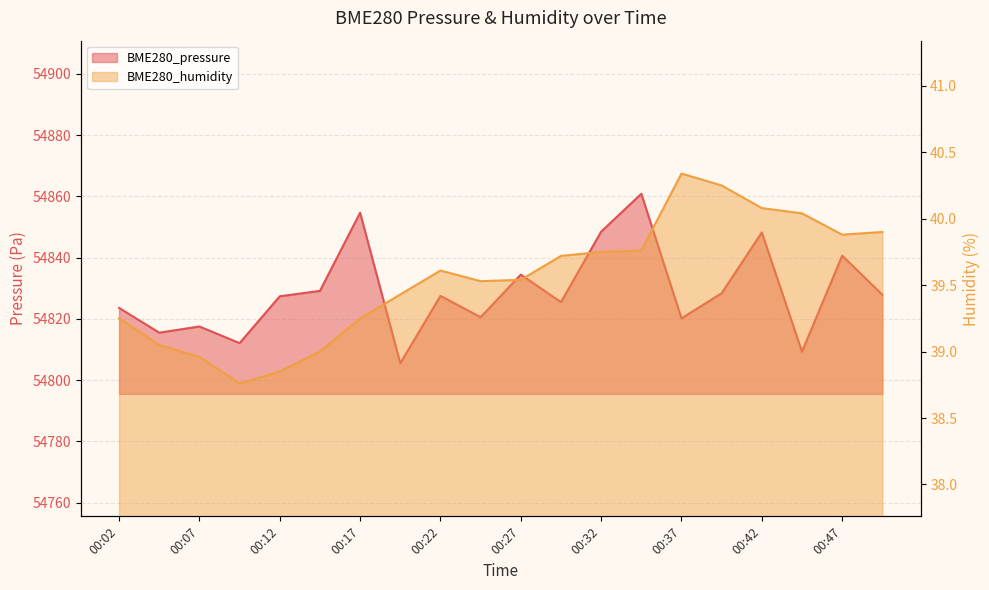

Where is BME280_humidity nearest to the value 39?

00:14